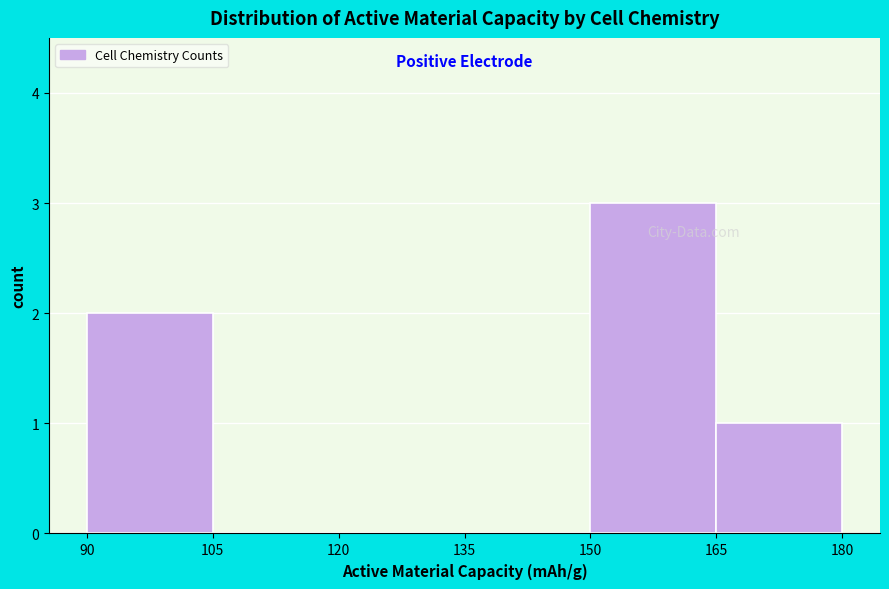

Reading left to right, list every bar in this chart as the range it spans on the x-axis followed by its height. The values are not printed on the chart, so give them approximately, as read against the axis.

90 to 105: 2
105 to 120: 0
120 to 135: 0
135 to 150: 0
150 to 165: 3
165 to 180: 1